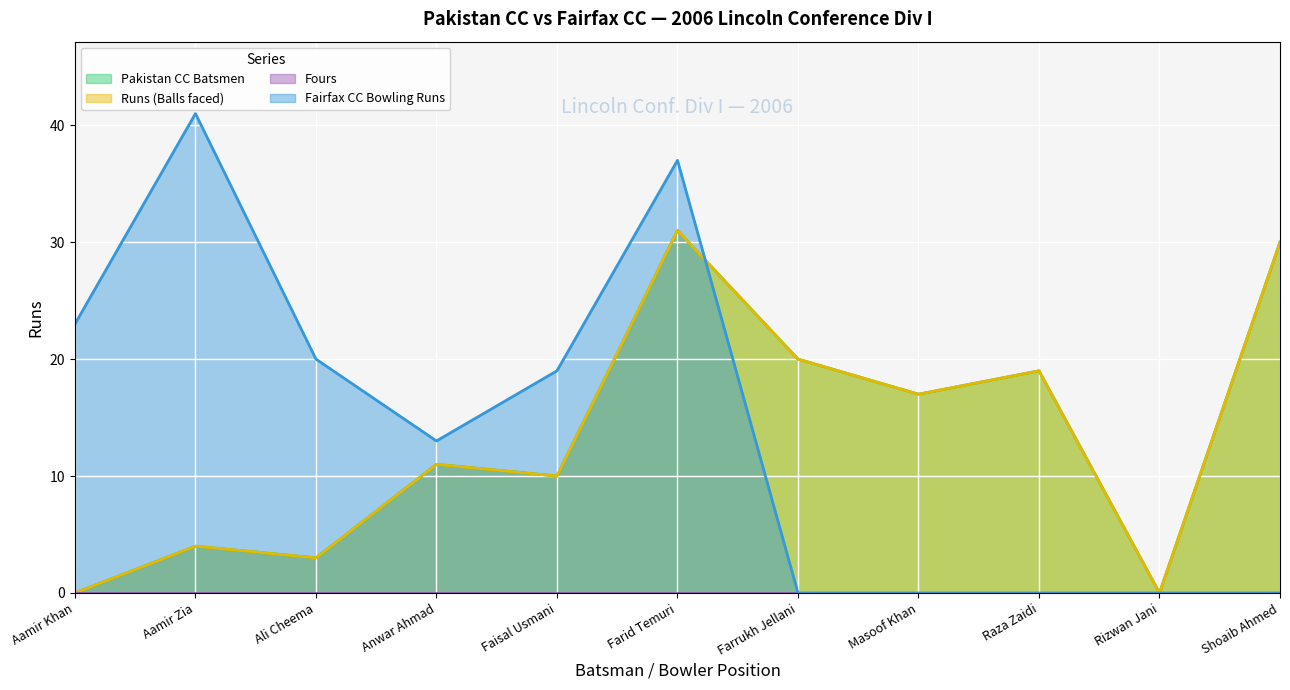

Where do Runs (Balls faced) and Fairfax CC Bowling Runs first cross each other?

Farid Temuri and Farrukh Jellani